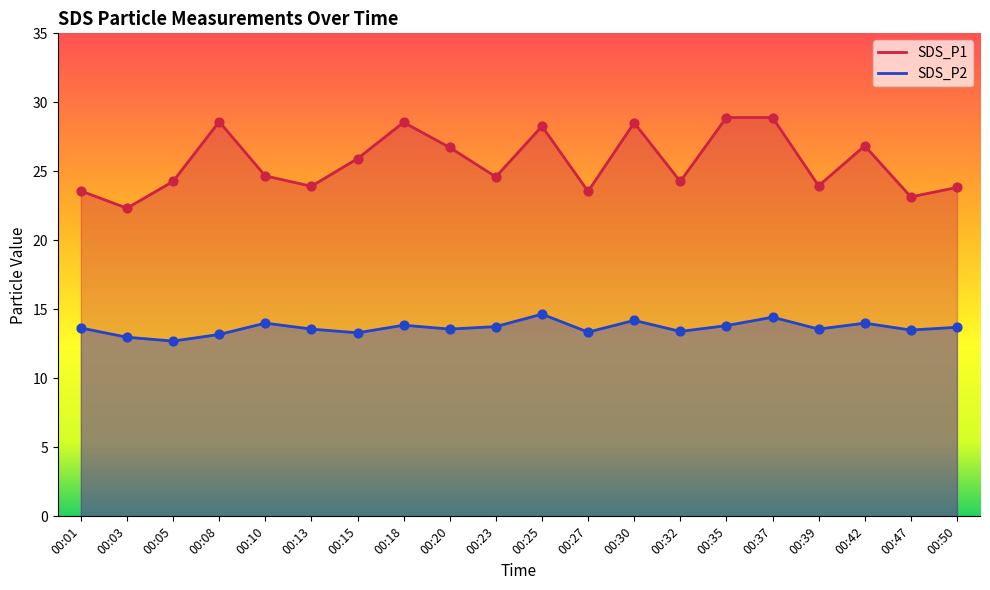

At which category is the sum across all series the highest?

00:37